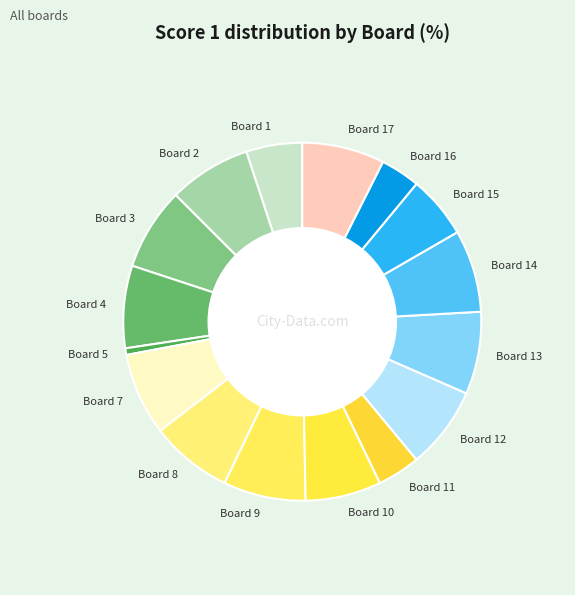

Is it true that Board 9 is 1% of the pie?

False